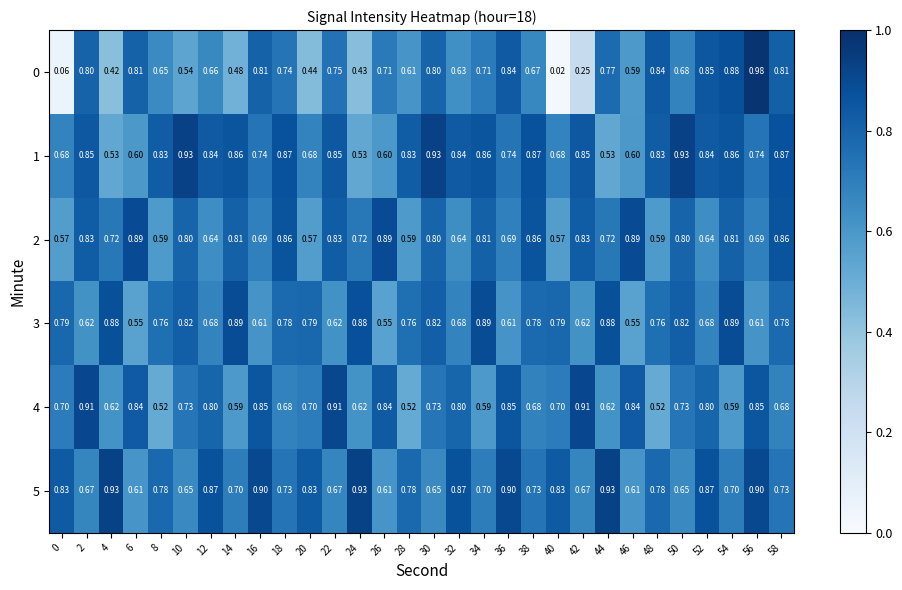

Is the value of 2 at 12 greater than the value of 5 at 50?

No